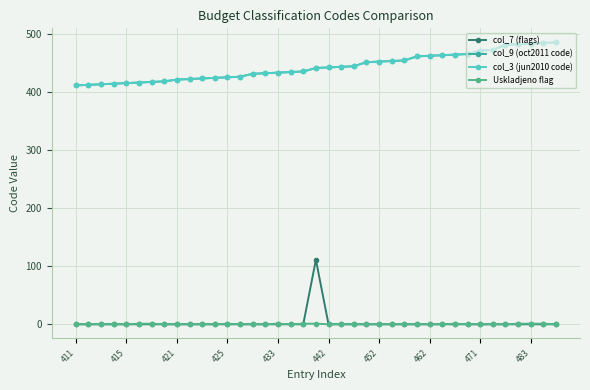

What is the difference between the second highest and second lowest values in the col_9 (oct2011 code) series?

72